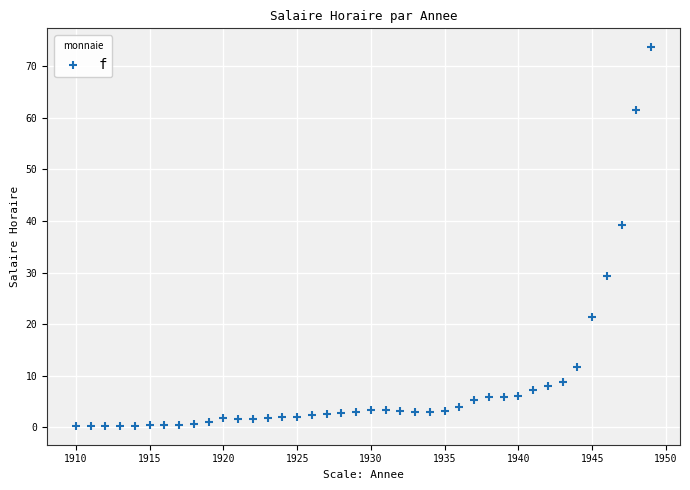

What Y value in the scatter plot is closest to 37?

39.3